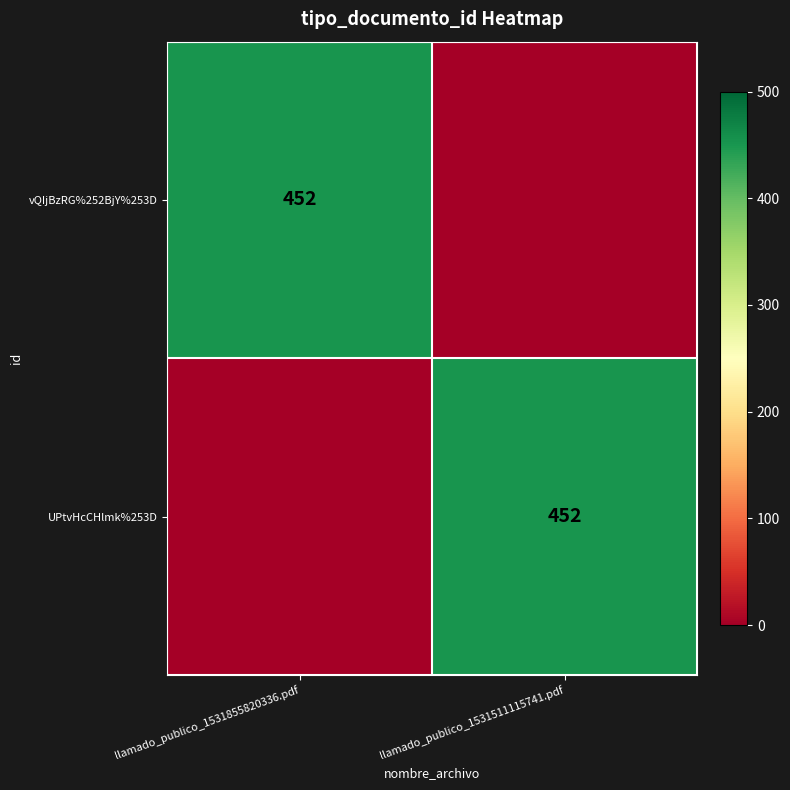

The value of vQIjBzRG%252BjY%253D at llamado_publico_1531855820336.pdf is 452. True or false?

True